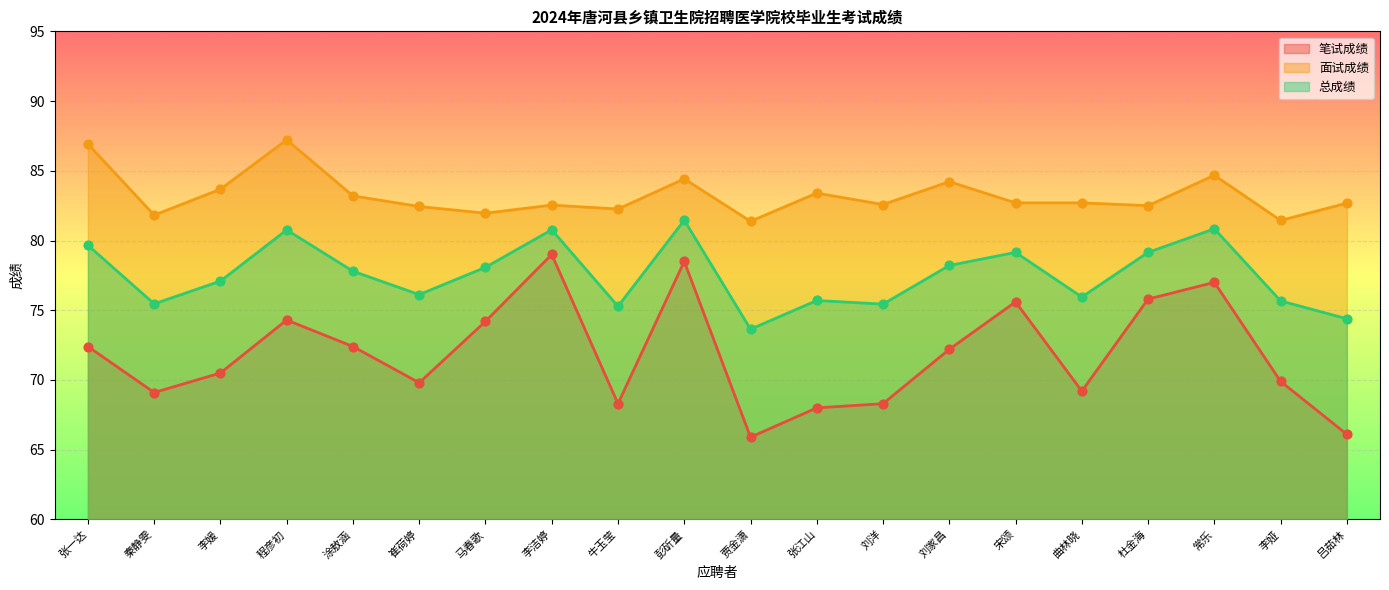

Which series contains the highest Y value?

面试成绩